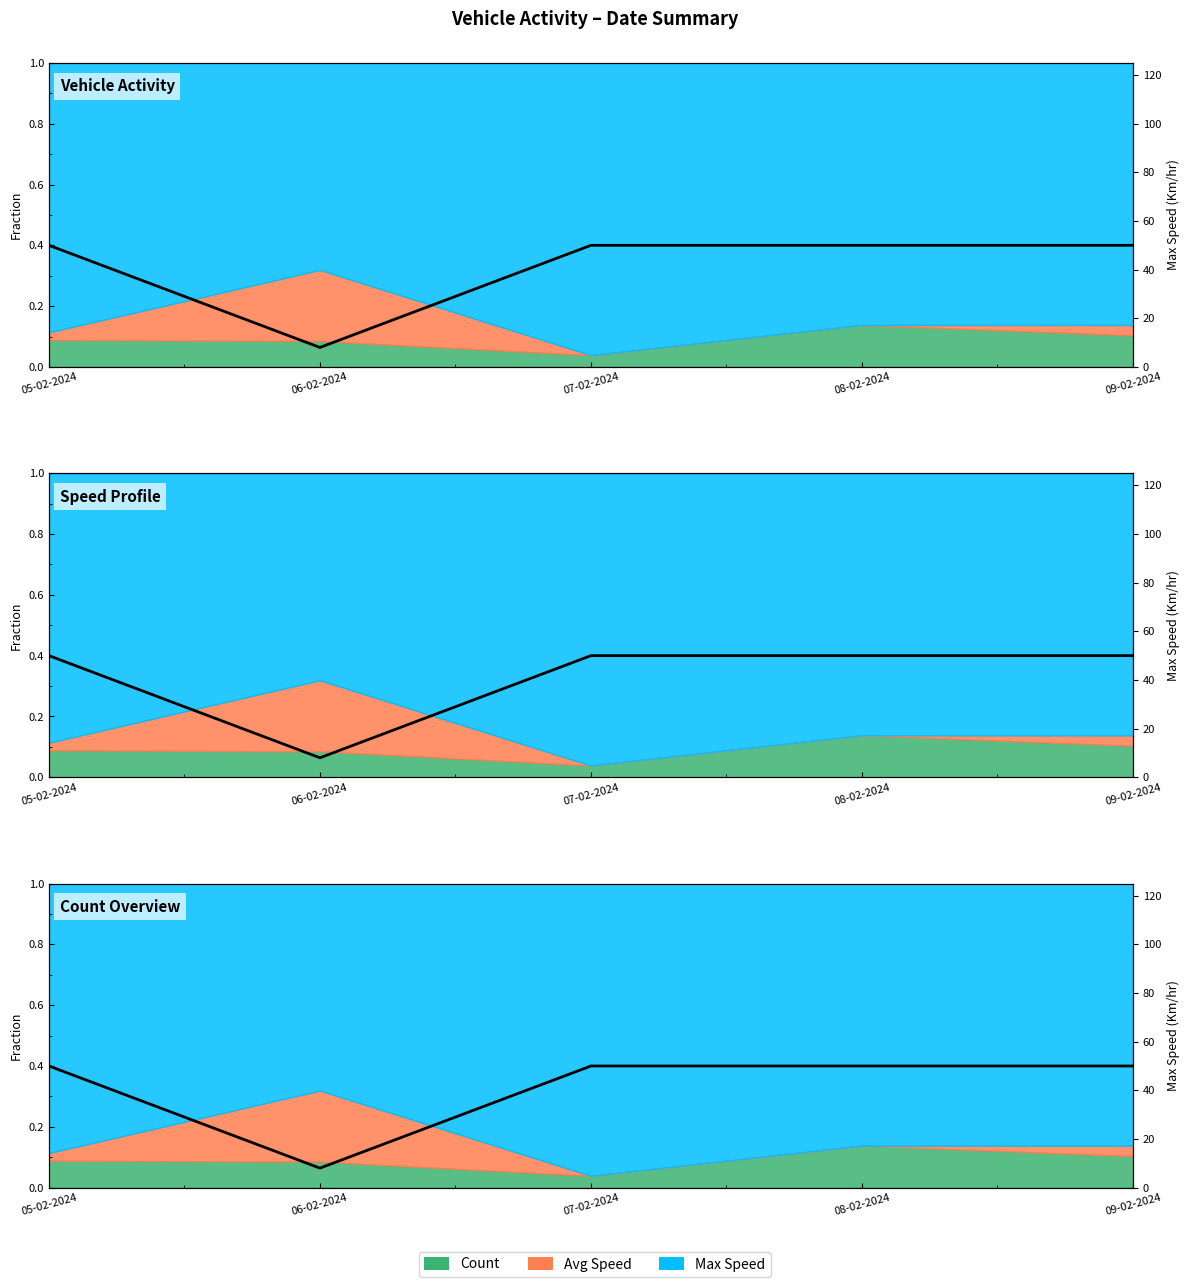

What is the approximate value at 05-02-2024, to the nearest 10?

50